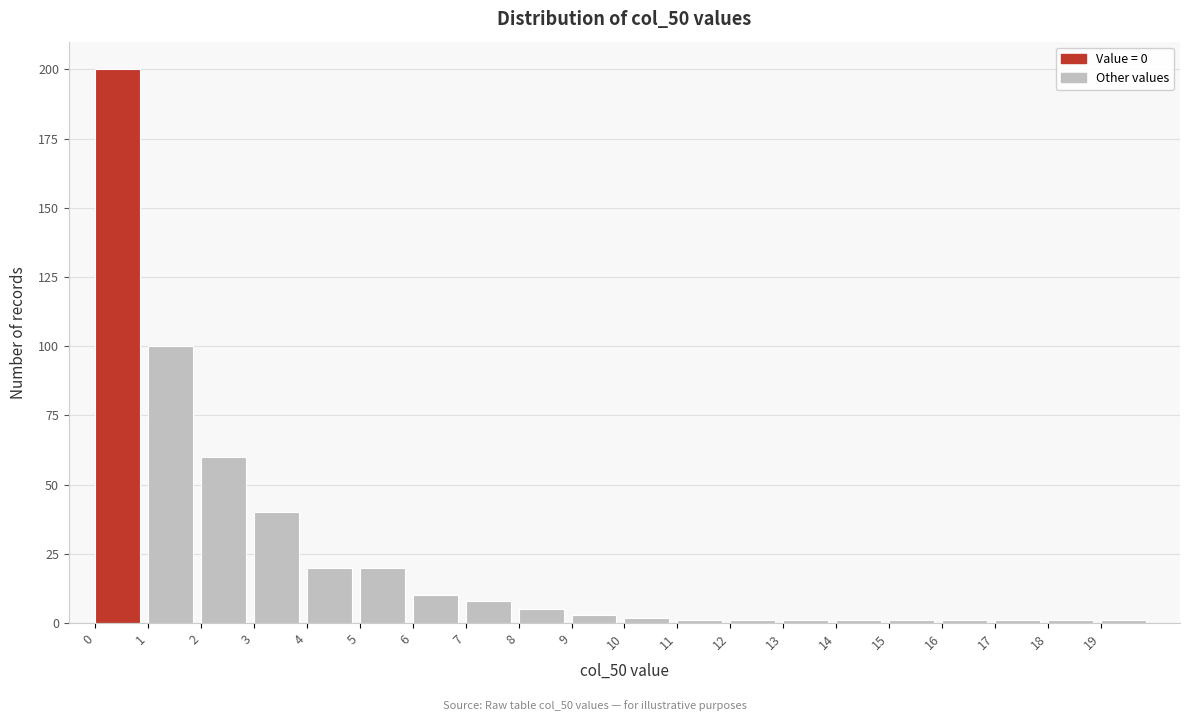

Reading left to right, transcribe this chart: for each bar, give the range it covers on the x-axis and its height. The values are not printed on the chart, so give them approximately, as read against the axis.

0 to 1: 200
1 to 2: 100
2 to 3: 60
3 to 4: 40
4 to 5: 20
5 to 6: 20
6 to 7: 10
7 to 8: 10
8 to 9: 5
9 to 10: under 5
10 to 11: under 5
11 to 12: under 5
12 to 13: under 5
13 to 14: under 5
14 to 15: under 5
15 to 16: under 5
16 to 17: under 5
17 to 18: under 5
18 to 19: under 5
19 to 20: under 5